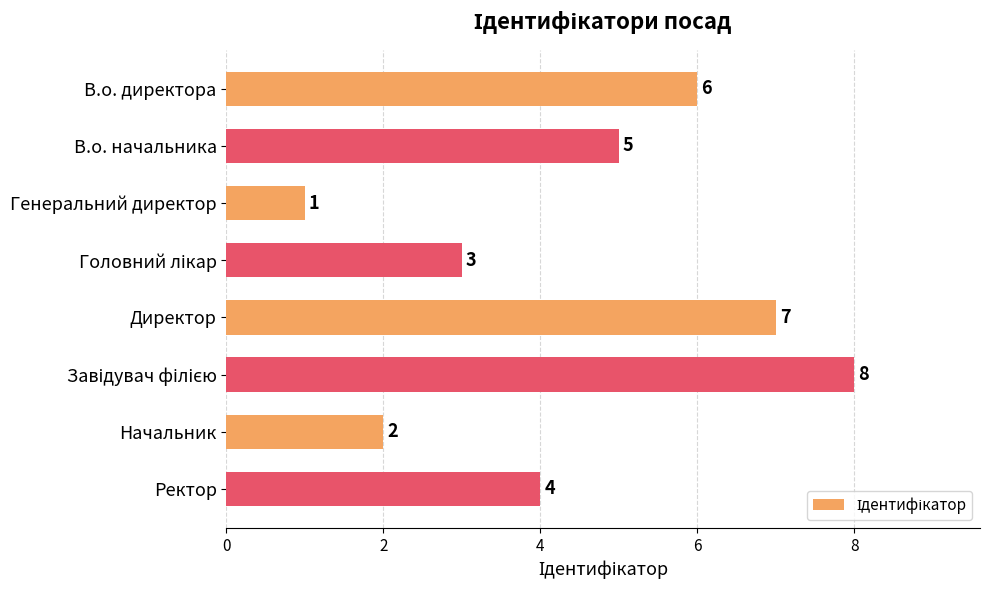

What is the minimum value shown in the chart?

1